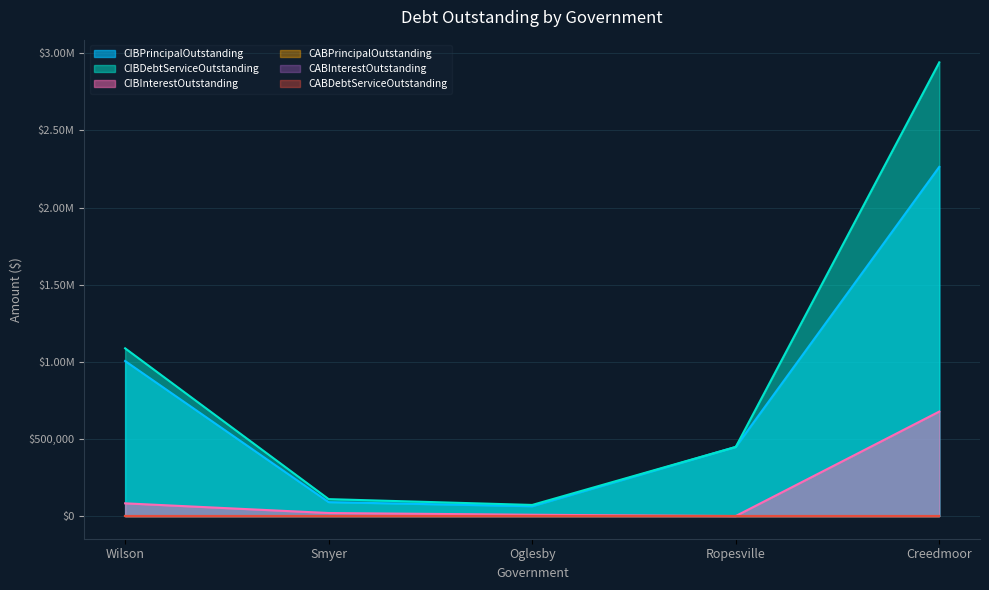

True or false: CIBDebtServiceOutstanding and CIBInterestOutstanding intersect in this chart.

False